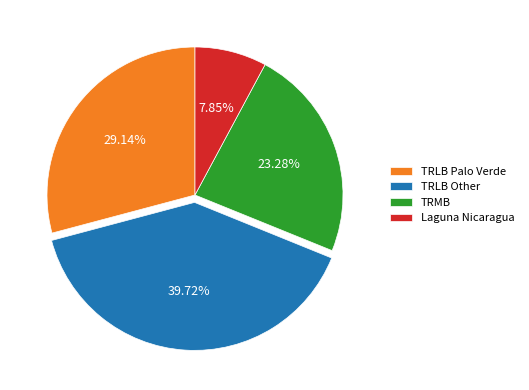

Approximately how many times larger is the value at TRLB Palo Verde compared to TRMB?

1.3